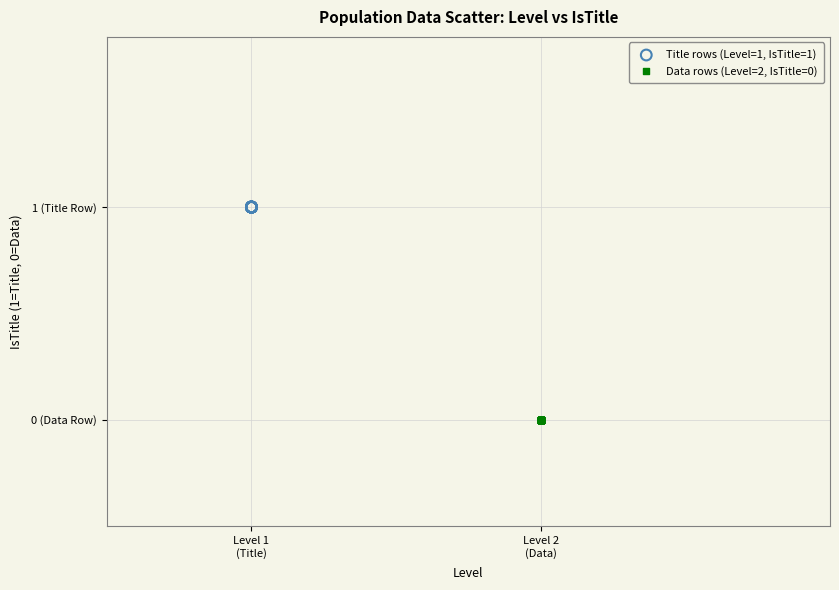

What are all the series names shown in the legend?

Title rows (Level=1, IsTitle=1), Data rows (Level=2, IsTitle=0)